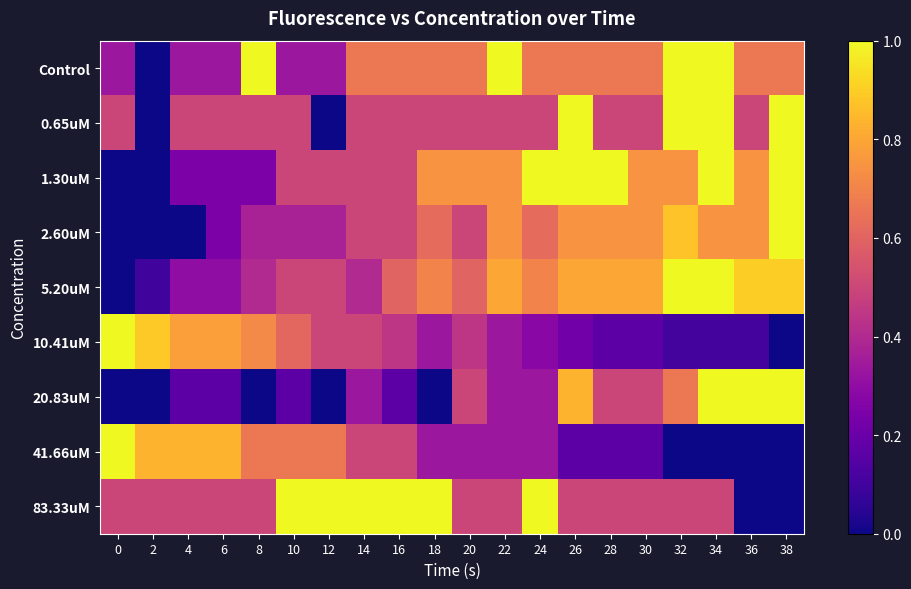

At which category does the chart reach its minimum across all series?

2